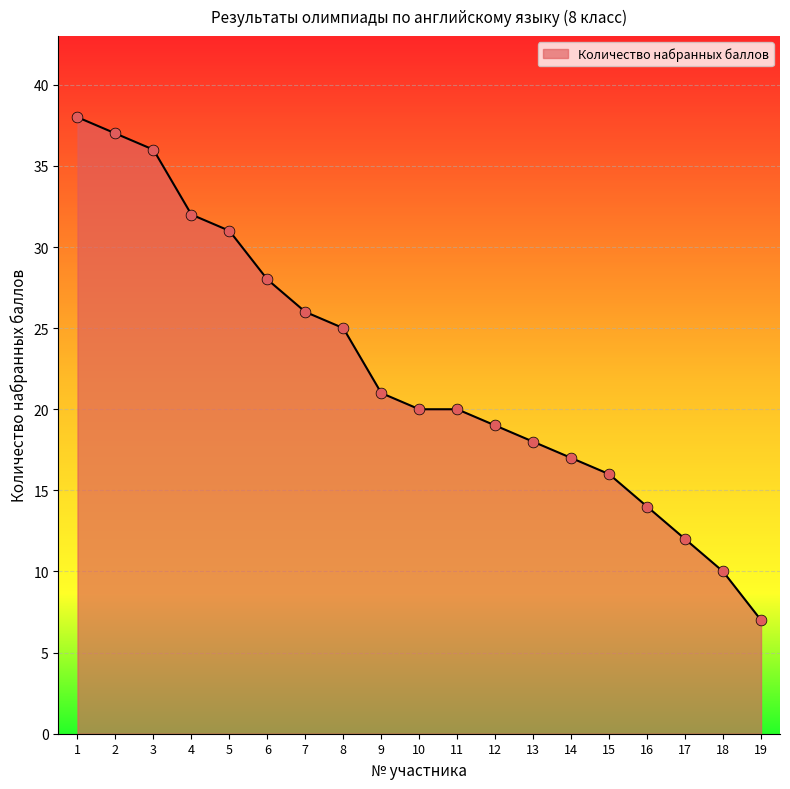

What is the change in value from 5 to 14?

-14